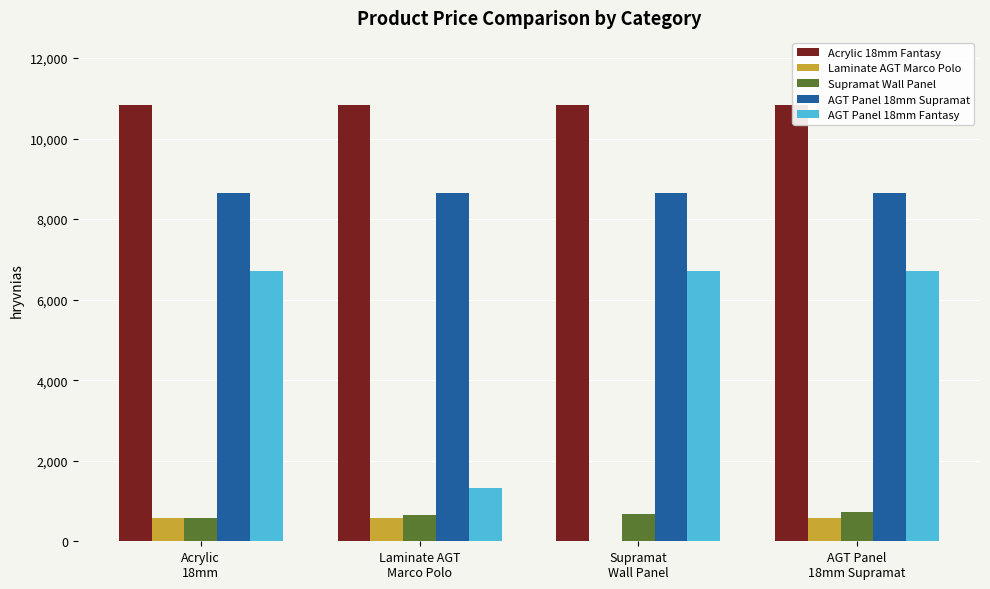

How many data points does each series have?

4